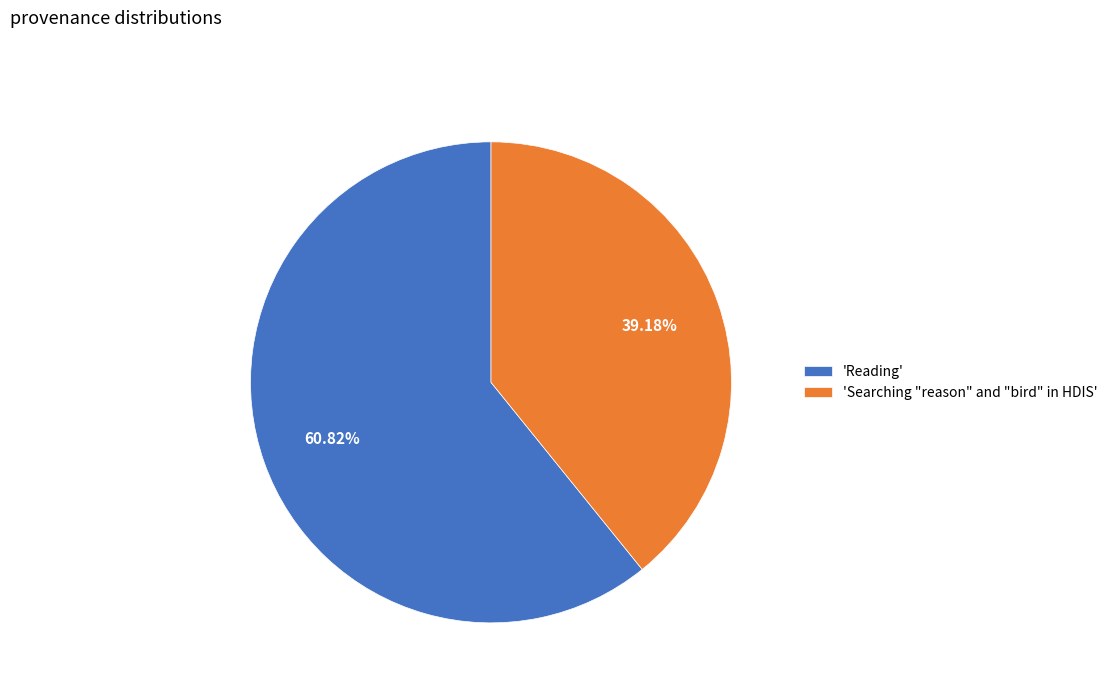

Rank the categories by value from highest to lowest.

'Reading', 'Searching "reason" and "bird" in HDIS'